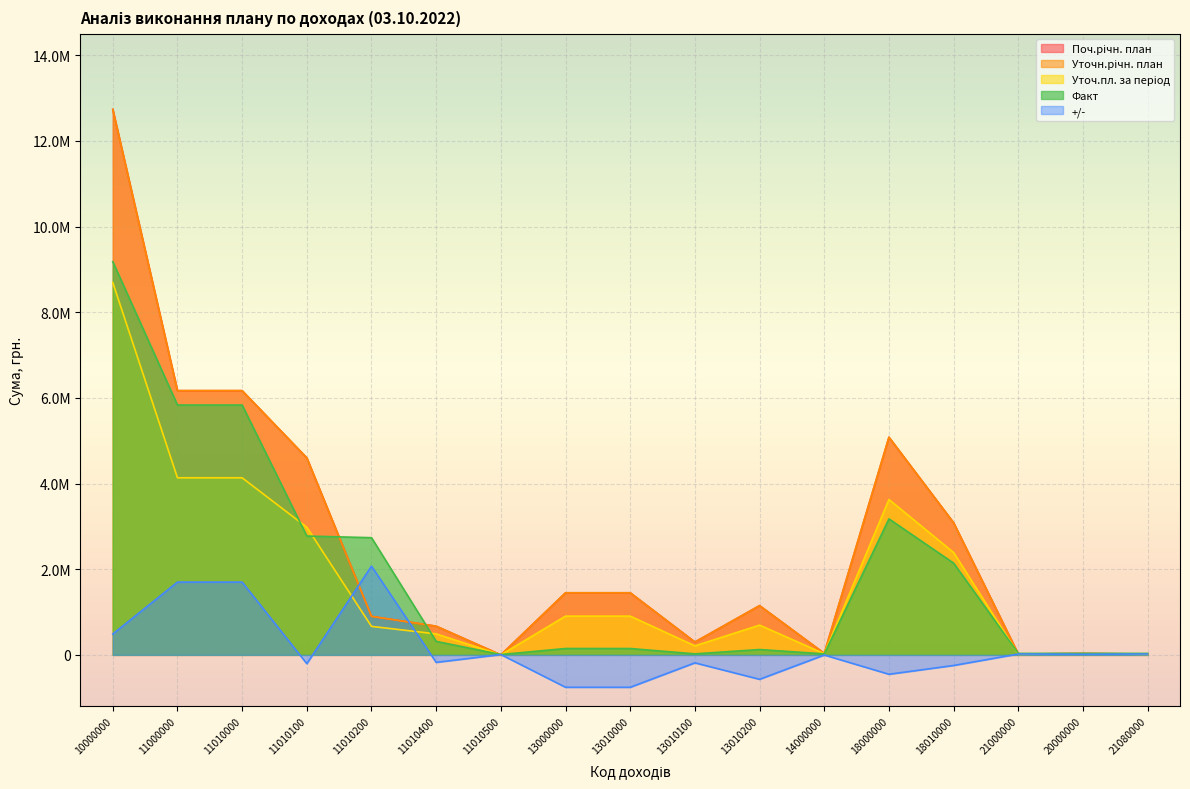

Does the chart display data point markers on the line(s)?

No